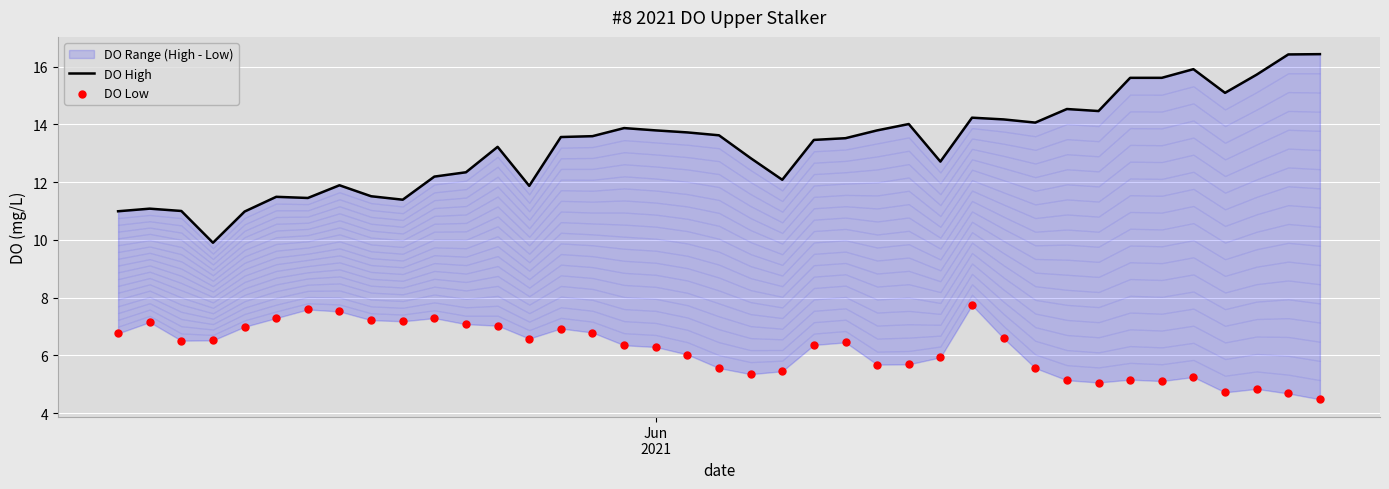

At how many categories does at least one series exceed 7?

39